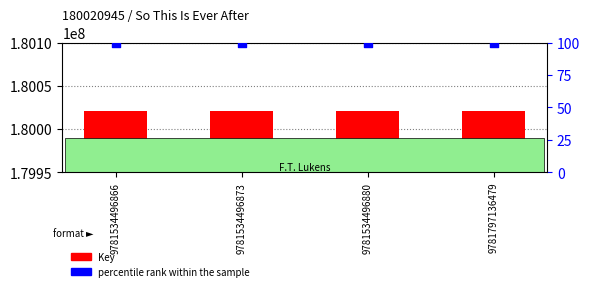

Which series has the widest spread of Y values?

Key